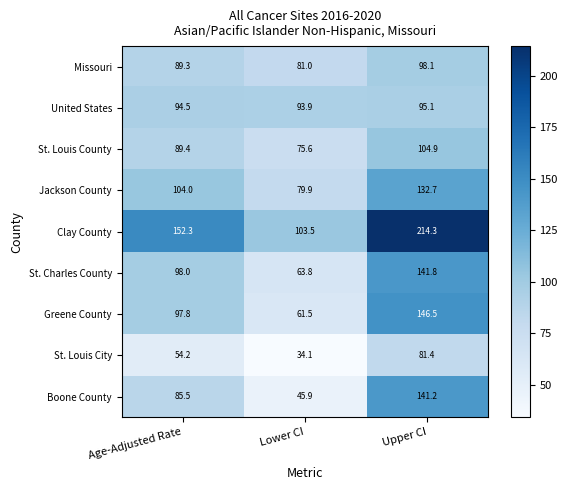

List the series in order of their peak value, highest first.

Clay County, Greene County, St. Charles County, Boone County, Jackson County, St. Louis County, Missouri, United States, St. Louis City